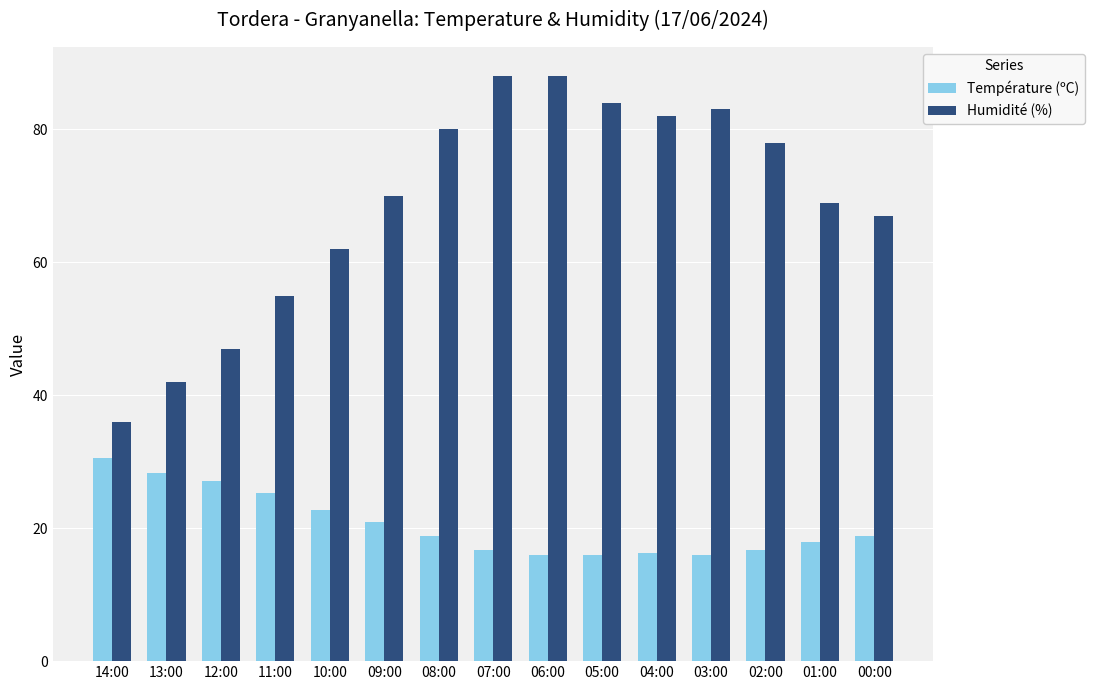

What is the sum of all Température (ºC) values?

307.9